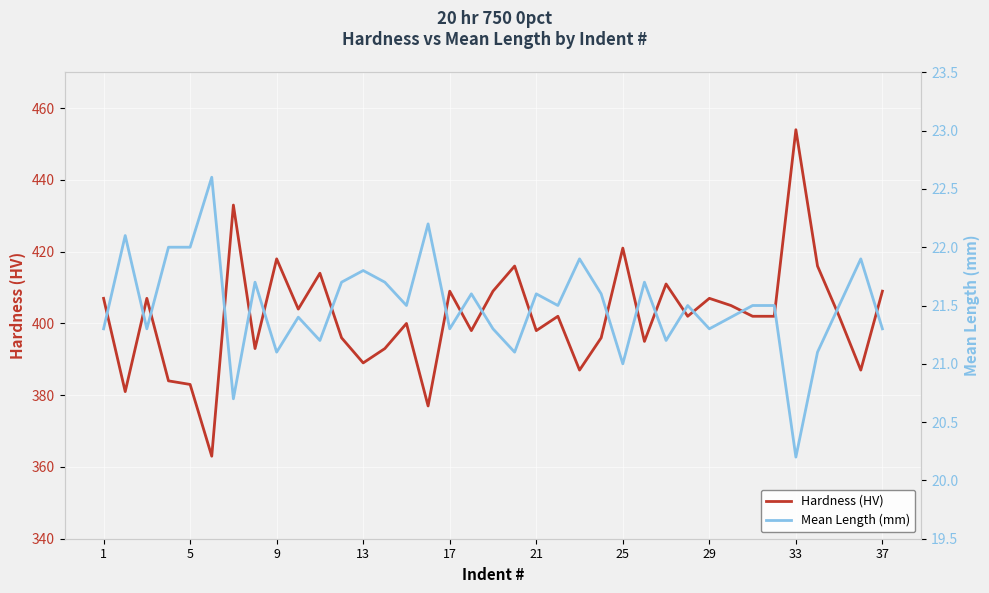

What is the average value of the Mean Length (mm) series?

21.5